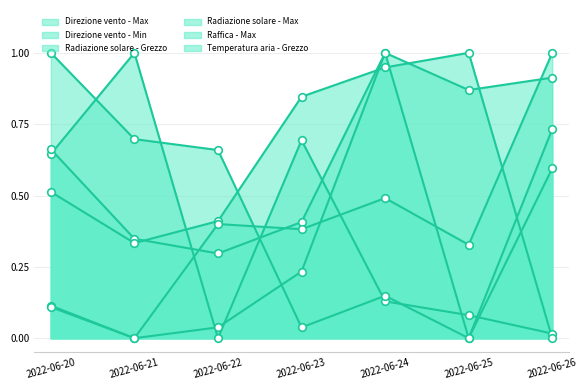

Which series contains the highest Y value?

Direzione vento - Max